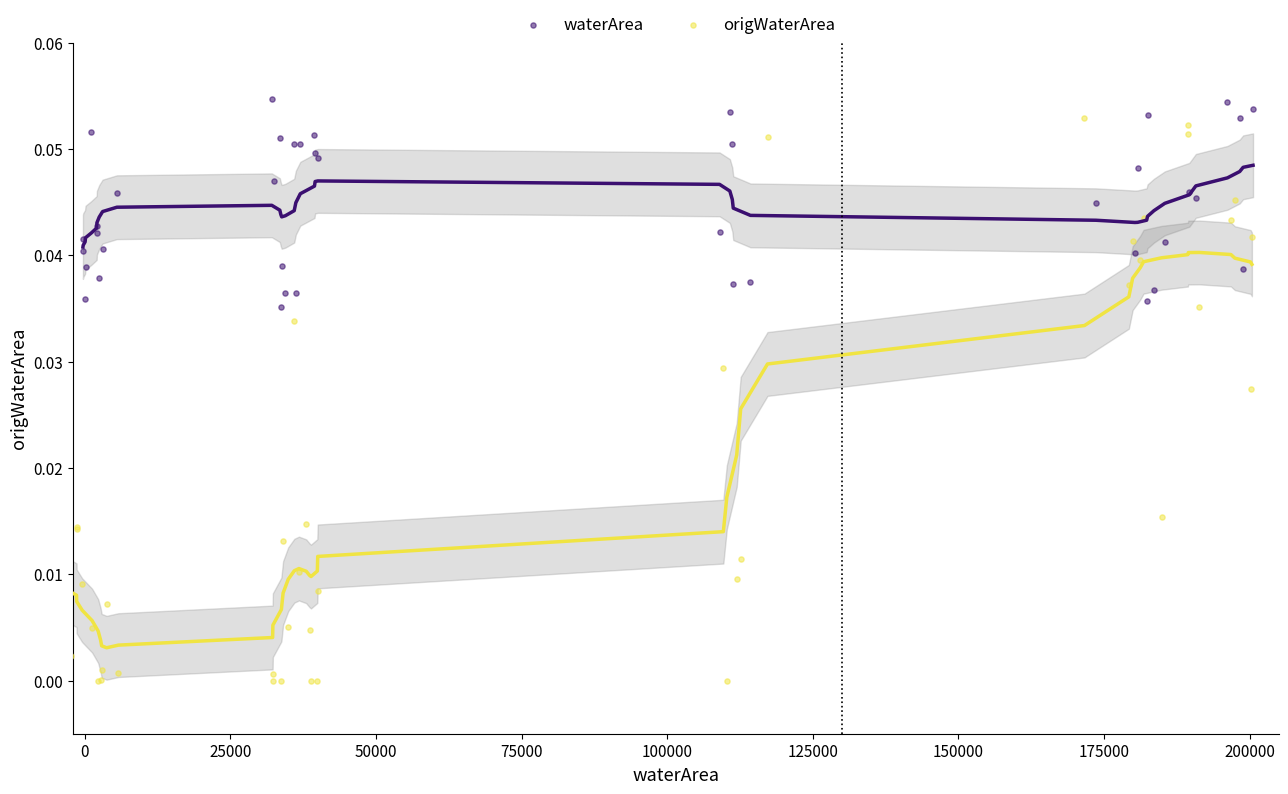

Which series has the largest Y range (max minus min)?

origWaterArea